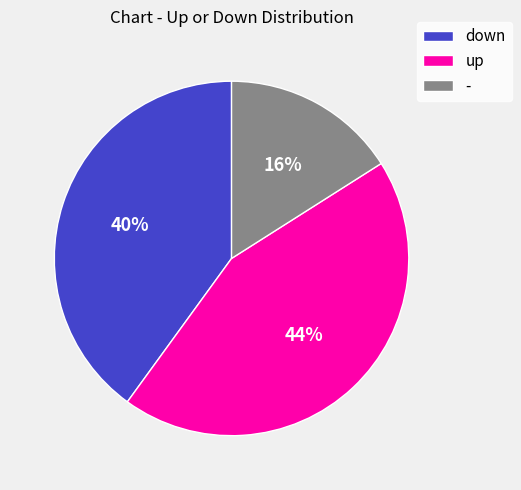

Count the number of slices in the pie.

3